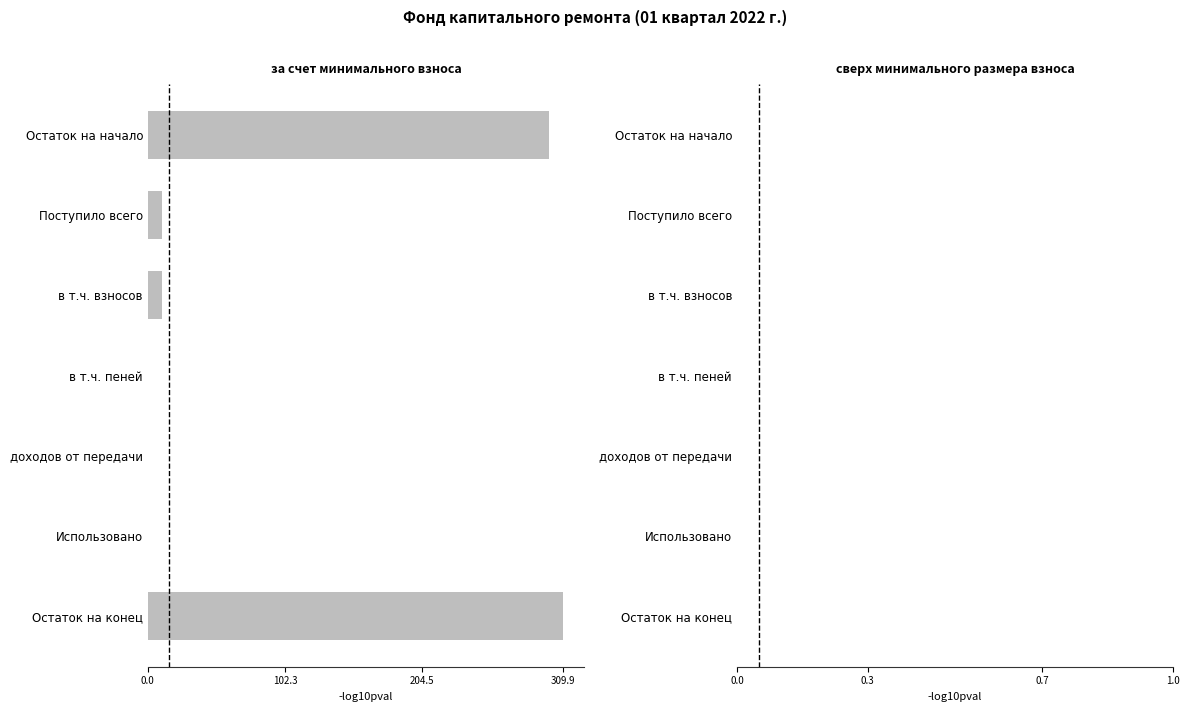

How many series are shown in this chart?

1